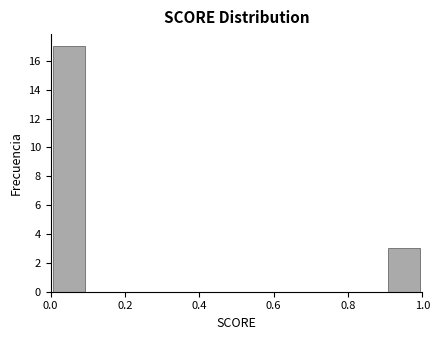

Reading left to right, transcribe this chart: for each bar, give the range it covers on the x-axis and its height. The values are not printed on the chart, so give them approximately, as read against the axis.

0.0 to 0.1: 17
0.1 to 0.2: 0
0.2 to 0.3: 0
0.3 to 0.4: 0
0.4 to 0.5: 0
0.5 to 0.6: 0
0.6 to 0.7: 0
0.7 to 0.8: 0
0.8 to 0.9: 0
0.9 to 1.0: 3